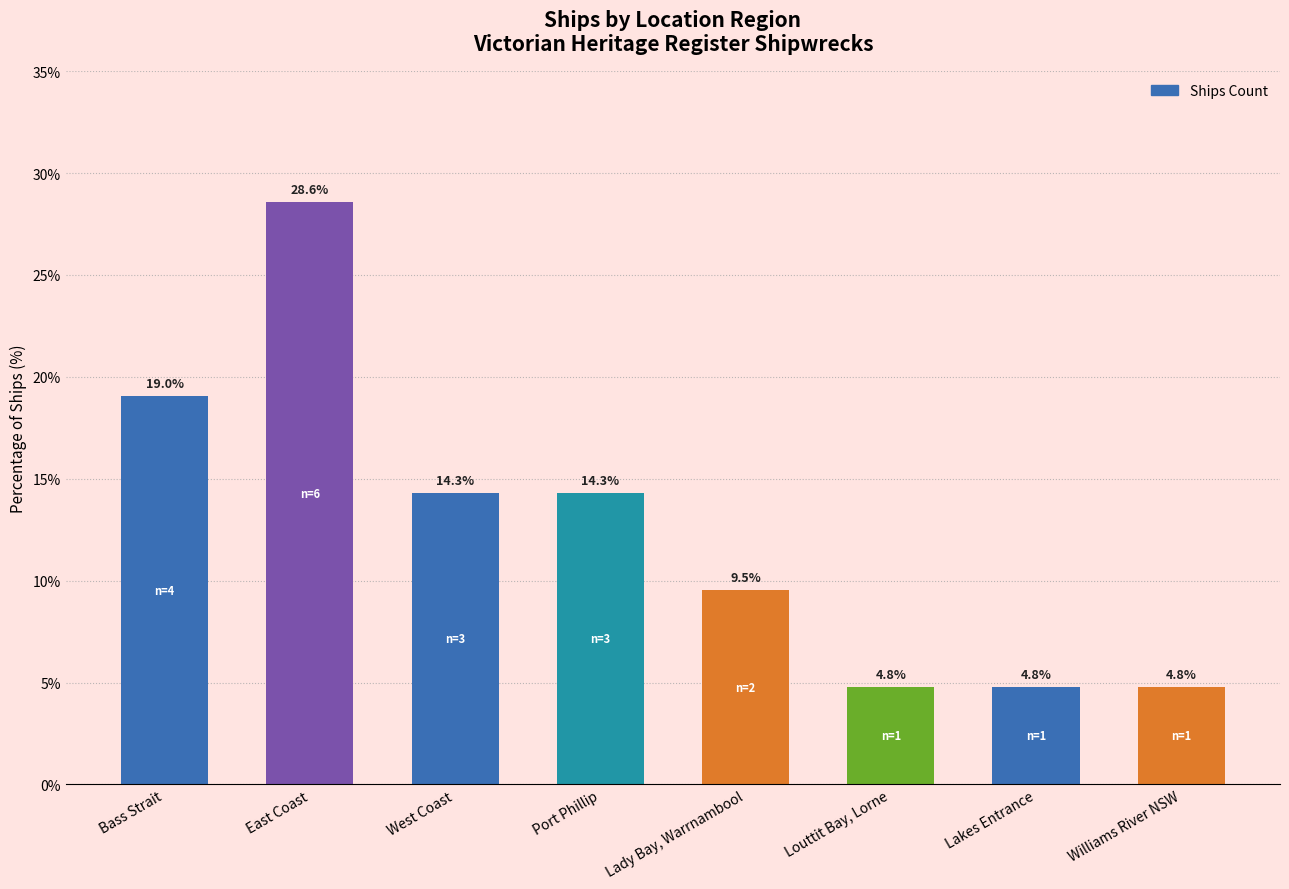

The value at West Coast is 5.2. True or false?

False